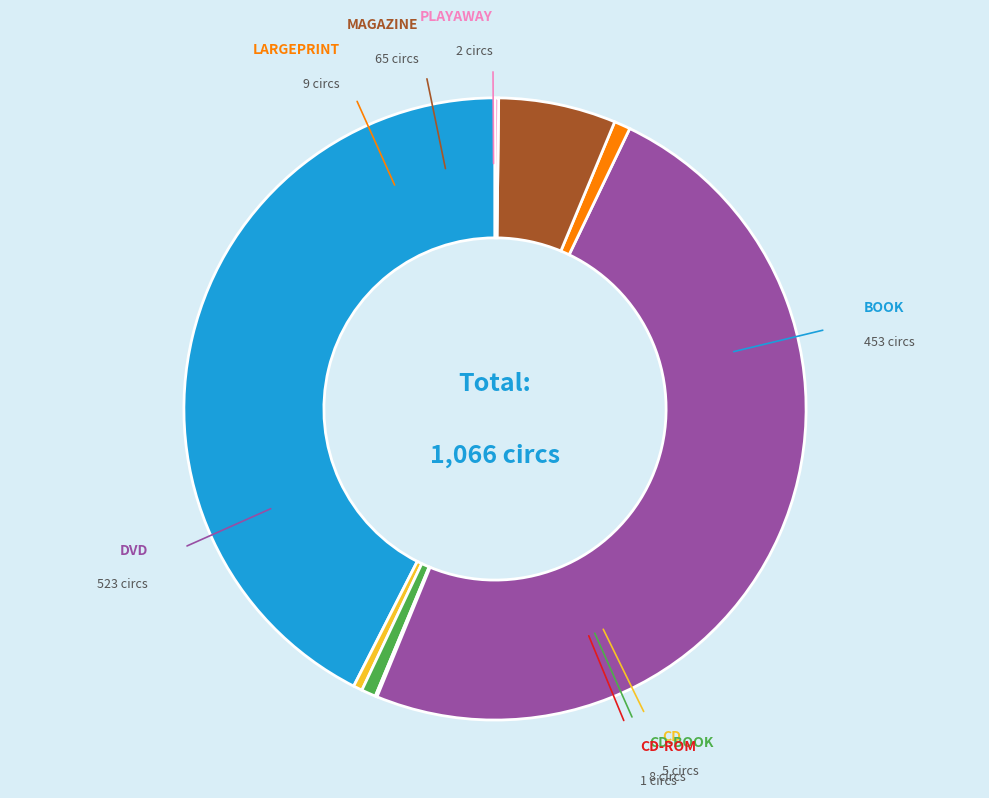

Is there any slice that represents more than half of the pie?

No